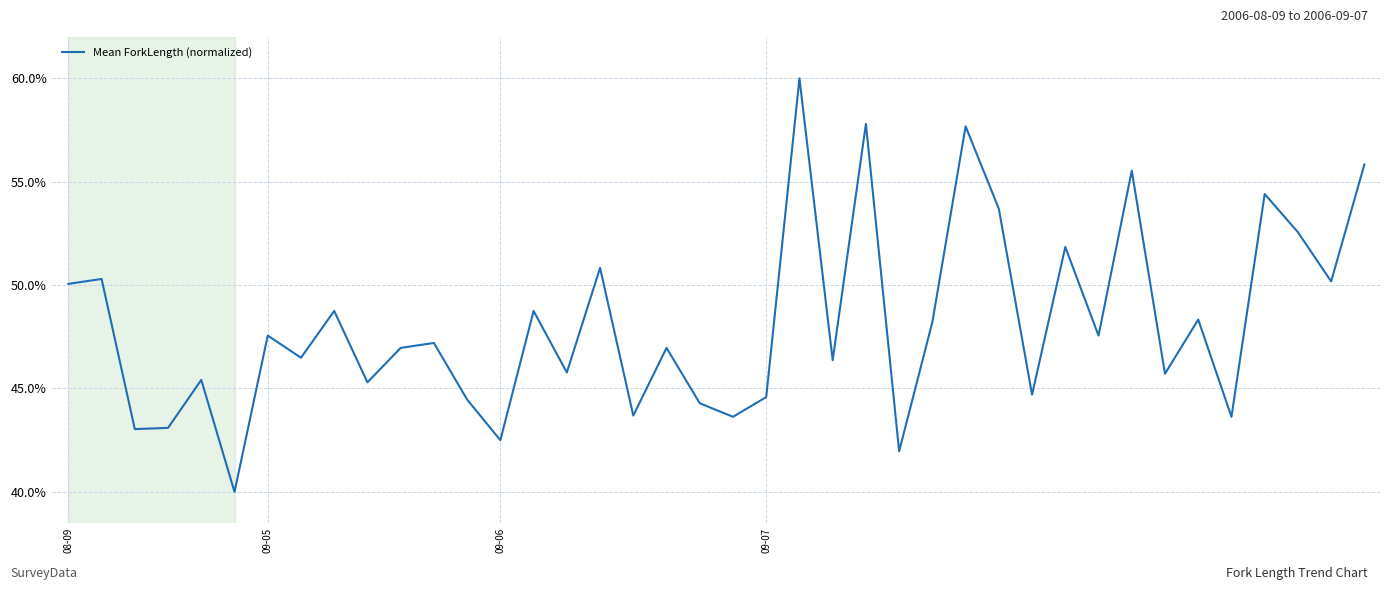

Reading left to right, transcribe all the data shown in this chart.

0.5	0.5	0.4	0.4	0.5	0.4	0.5	0.5	0.5	0.5	0.5	0.5	0.4	0.4	0.5	0.5	0.5	0.4	0.5	0.4	0.4	0.4	0.6	0.5	0.6	0.4	0.5	0.6	0.5	0.4	0.5	0.5	0.6	0.5	0.5	0.4	0.5	0.5	0.5	0.6